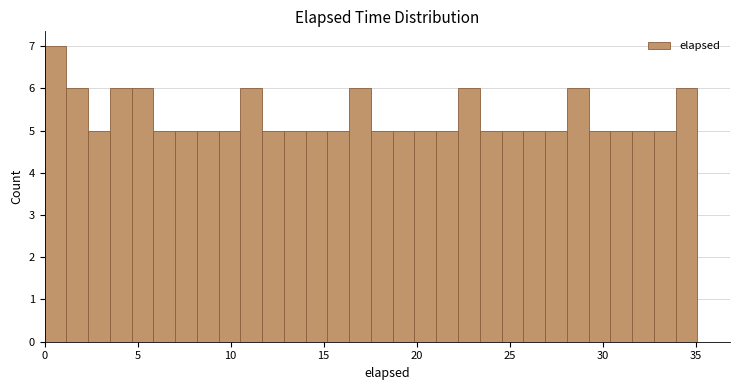

Read against the x-axis, roughly where is the centre of the tallest bar?

0.5